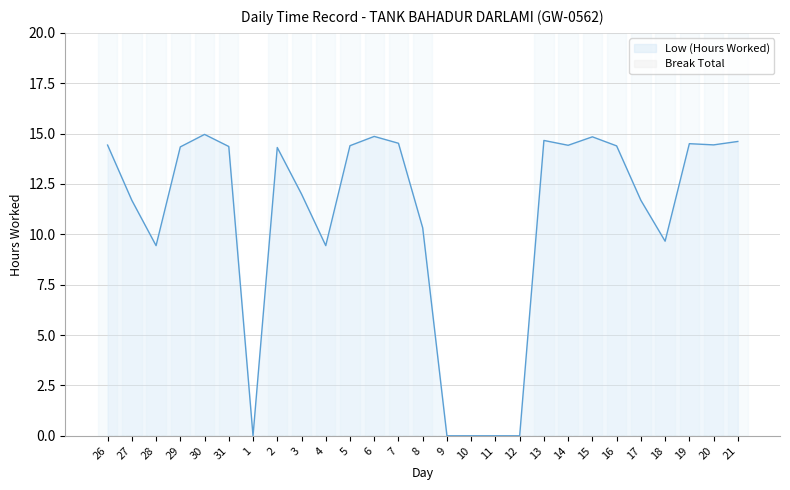

Is the value of Break Total at 1 greater than the value of Low (Hours Worked) at 4?

No